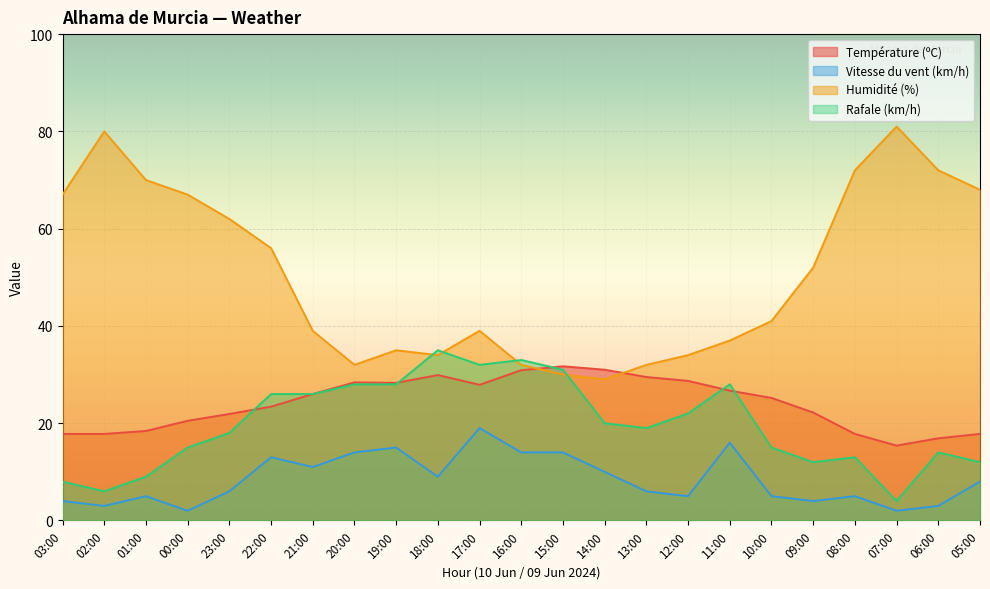

Count the number of data series in this chart.

4